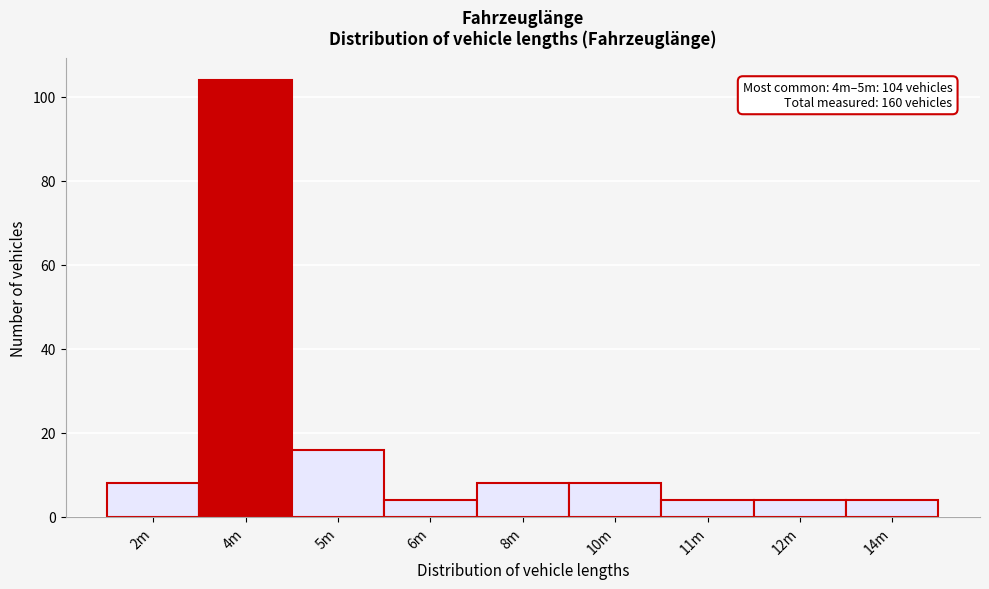

Reading left to right, transcribe all the data shown in this chart.

8	104	16	4	8	8	4	4	4